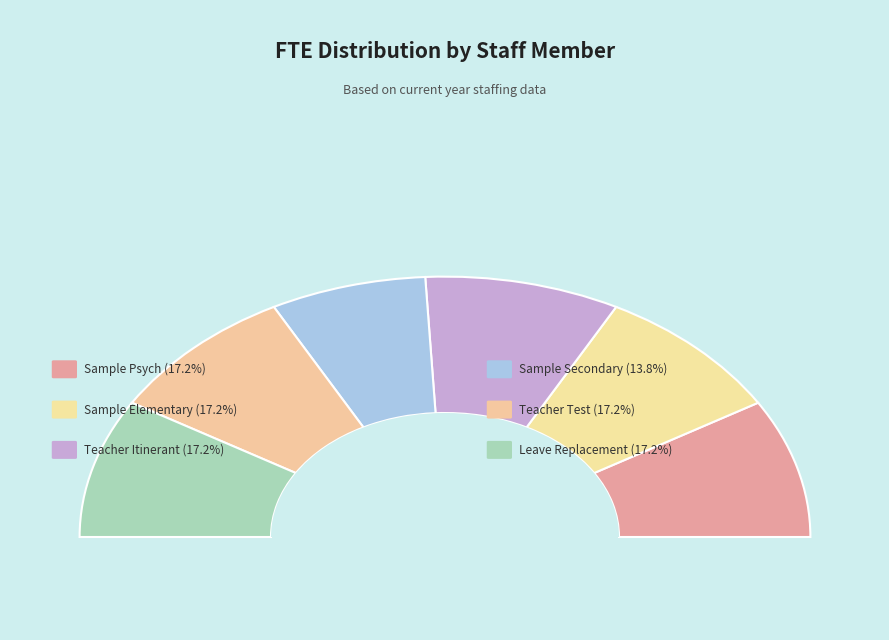

Approximately how many times larger is the value at Sample Elementary compared to Teacher Itinerant?

1.0